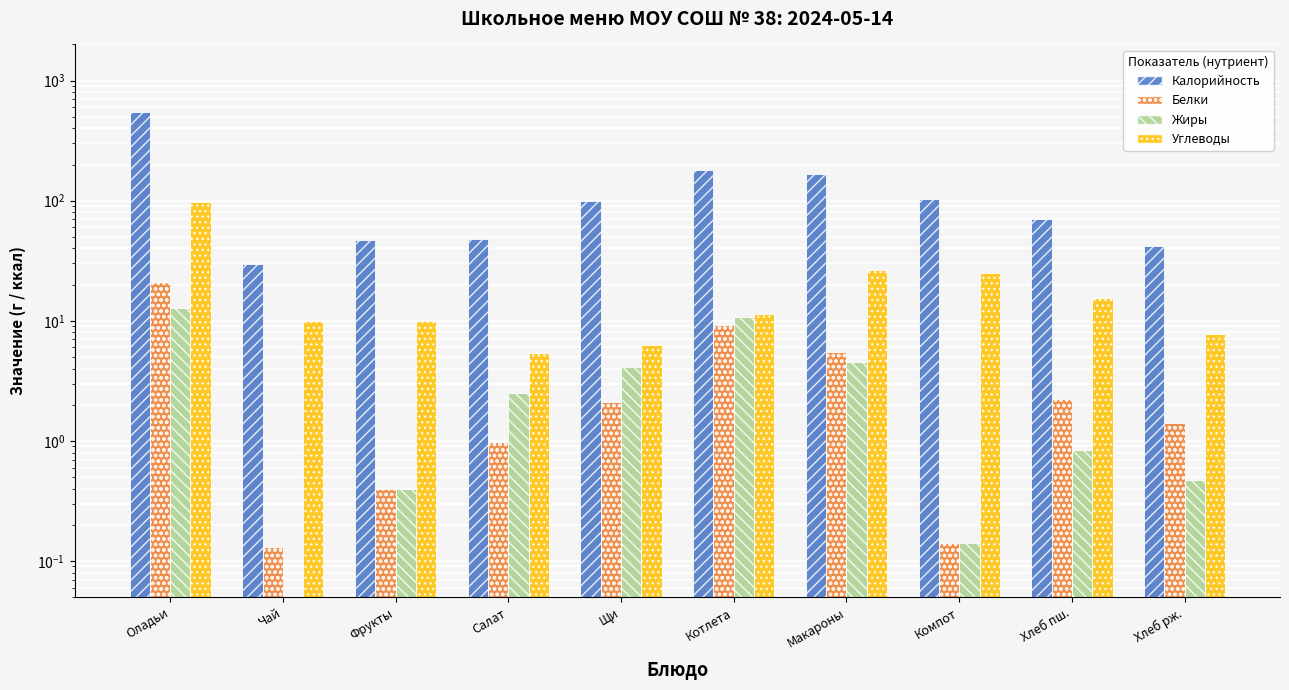

Reading left to right, extract all data points from this chart.

Калорийность: Оладьи=552.3	Чай=29.5	Фрукты=47.0	Салат=47.9	Щи=99.8	Котлета=179.8	Макароны=168.4	Компот=103.1	Хлеб пш.=70.1	Хлеб рж.=42.0
Белки: Оладьи=21.2	Чай=0.1	Фрукты=0.4	Салат=1.0	Щи=2.1	Котлета=9.2	Макароны=5.5	Компот=0.1	Хлеб пш.=2.2	Хлеб рж.=1.4
Жиры: Оладьи=12.7	Чай=0.0	Фрукты=0.4	Салат=2.5	Щи=4.1	Котлета=10.7	Макароны=4.5	Компот=0.1	Хлеб пш.=0.8	Хлеб рж.=0.5
Углеводы: Оладьи=98.0	Чай=9.9	Фрукты=9.9	Салат=5.4	Щи=6.3	Котлета=11.3	Макароны=26.4	Компот=25.1	Хлеб пш.=15.5	Хлеб рж.=7.8